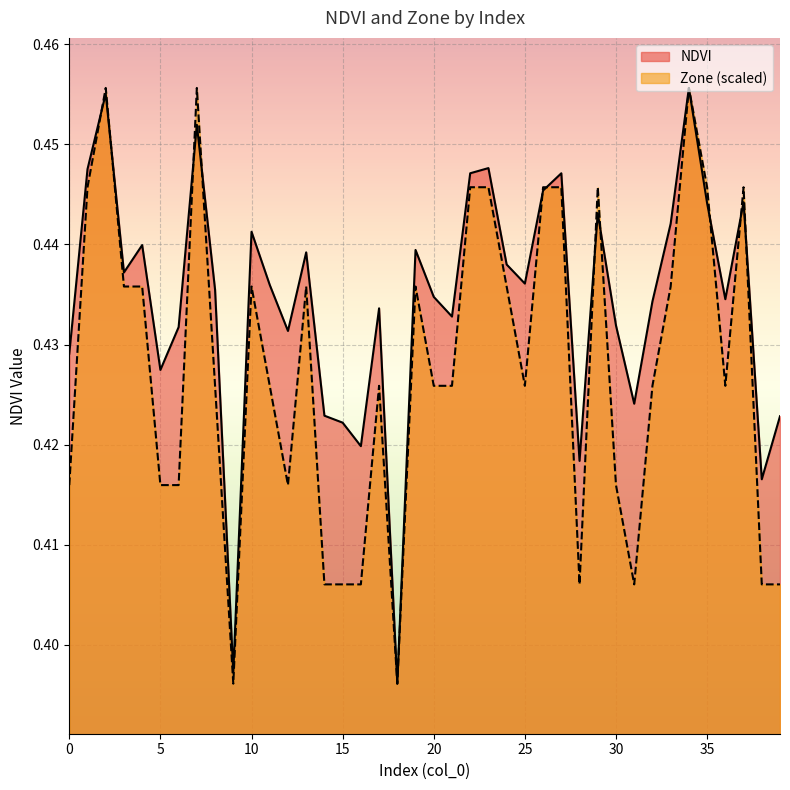

What is the lowest value of the Zone series?

0.4